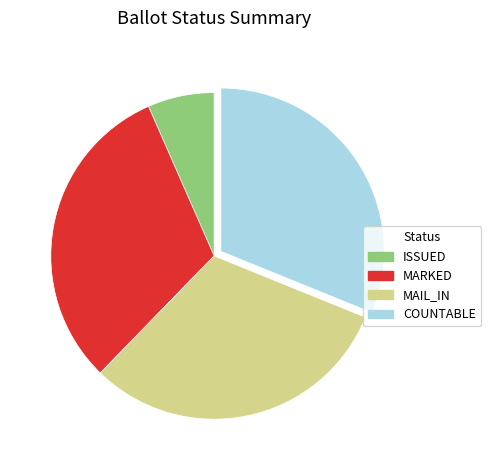

Do COUNTABLE and MAIL_IN together represent more than half of the pie?

Yes